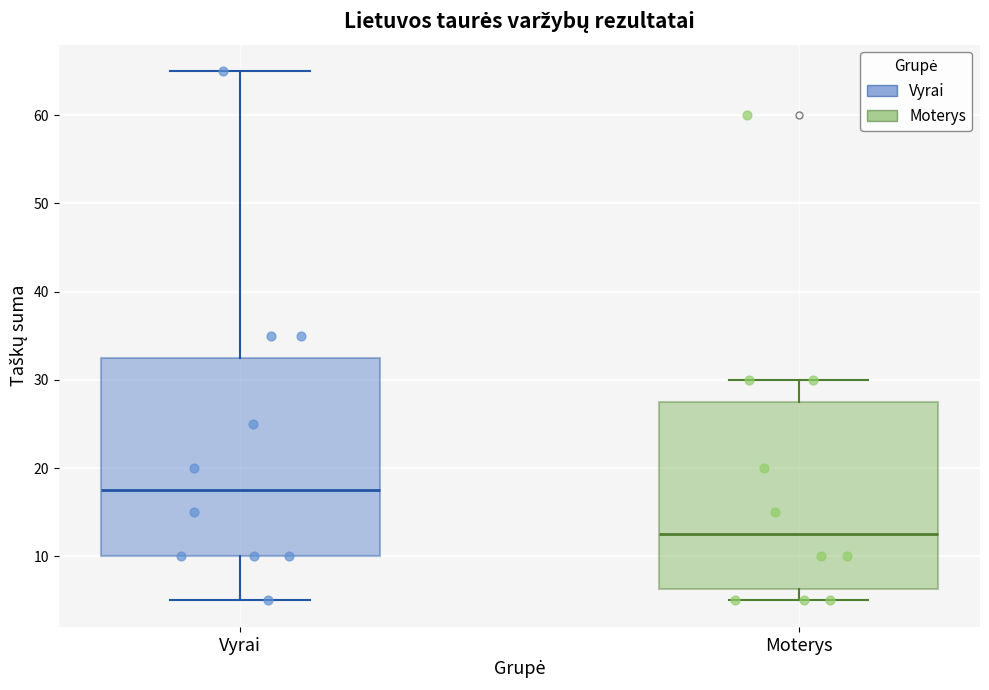

Where does the upper whisker of the box for Vyrai end on the y-axis? The values are not printed on the chart, so give them approximately, as read against the axis.

65